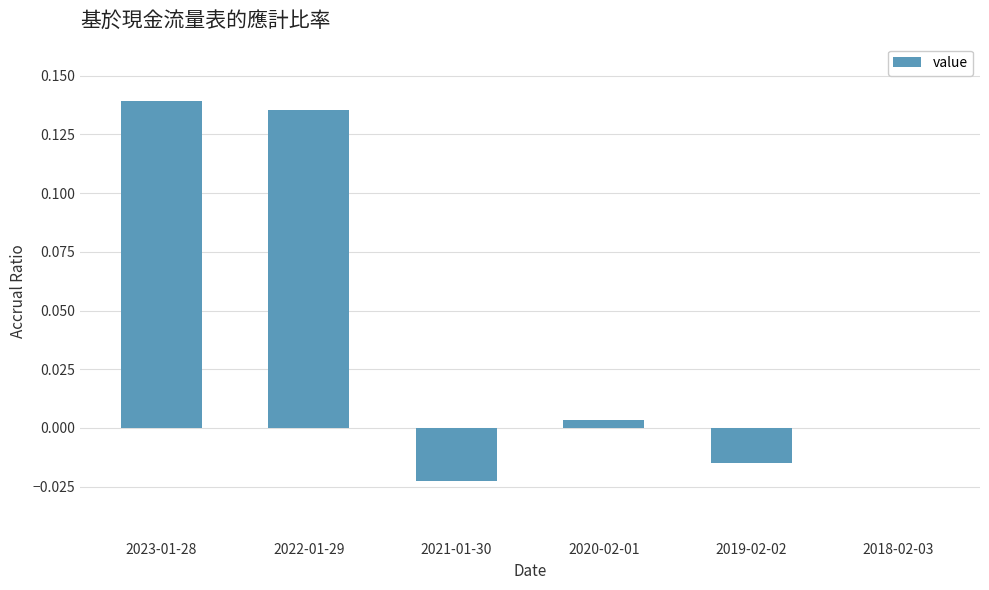

Which has a higher value, 2022-01-29 or 2019-02-02?

2022-01-29